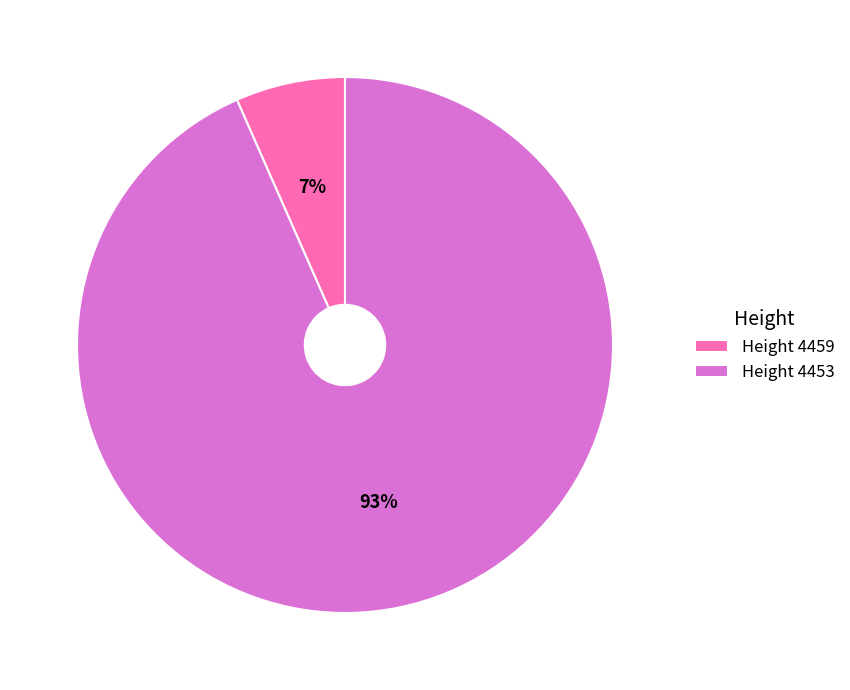

Between Height 4459 and Height 4453, which is larger?

Height 4453